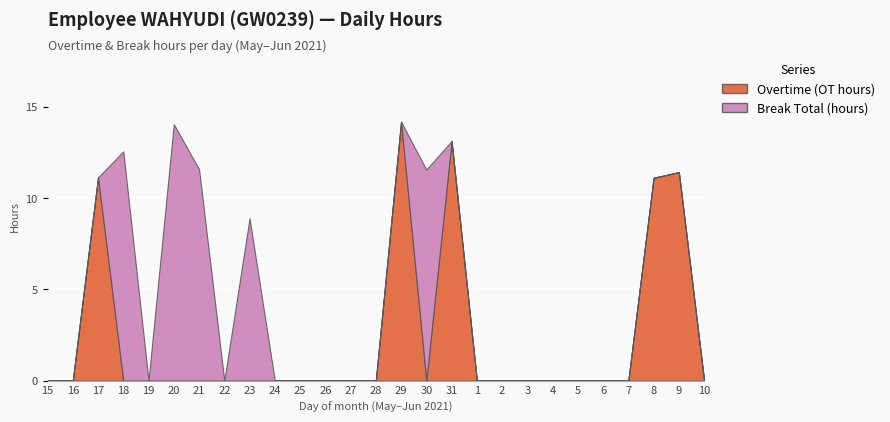

In Overtime (OT hours), how many points are lower than both neighbors (excluding endpoints)?

1